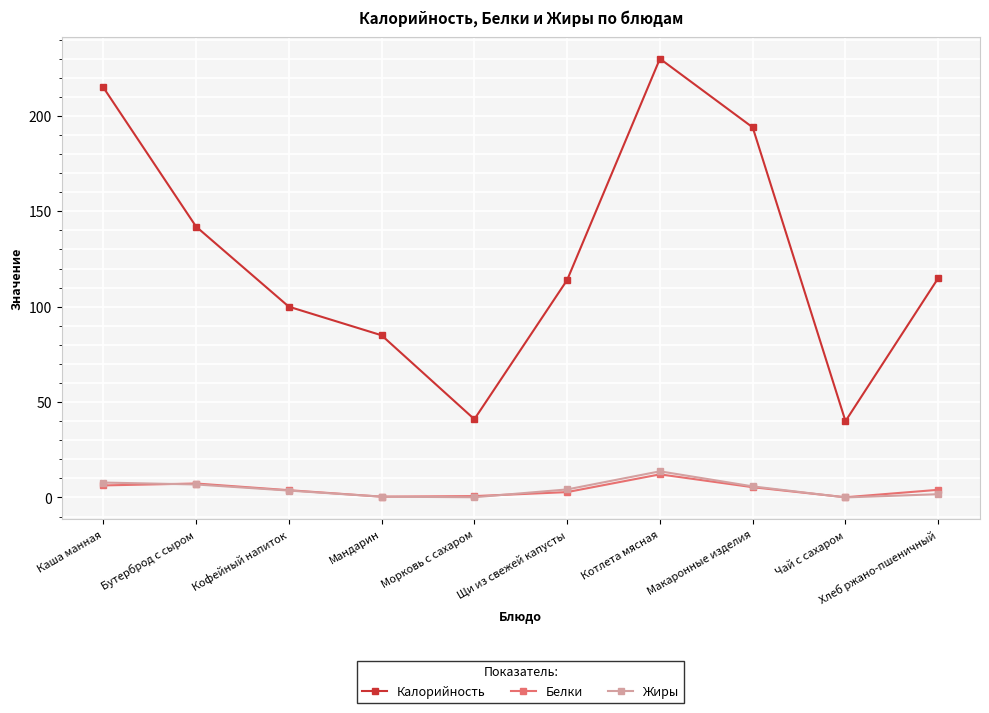

After their last crossing, which series has the higher values: Белки or Жиры?

Белки